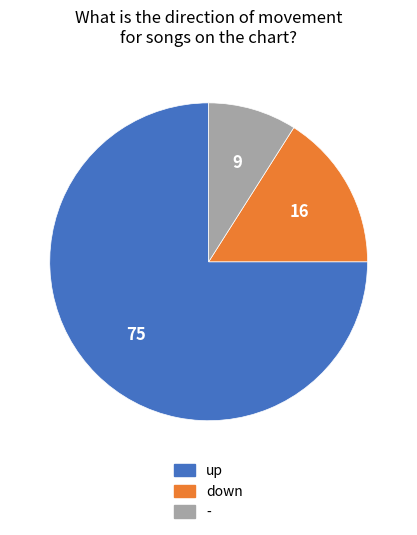

True or false: up accounts for 66% of the total.

False